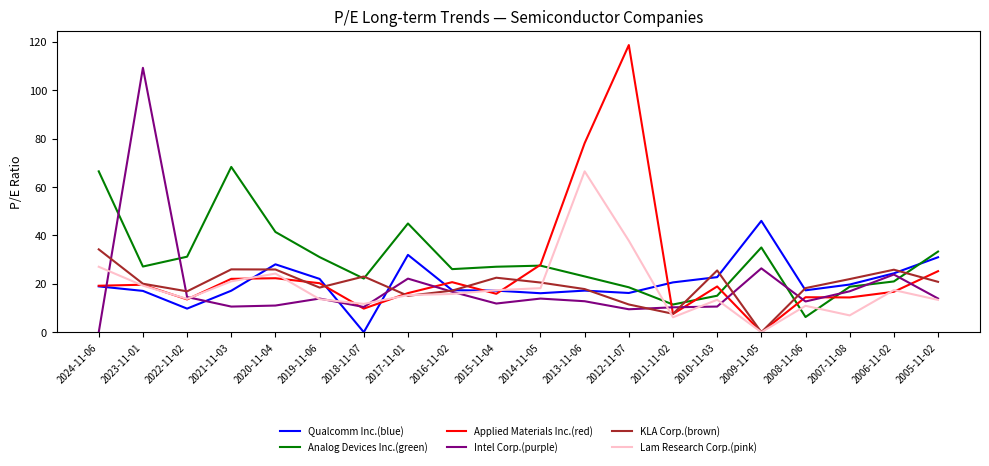

What is the difference between the highest and lowest values at 2020-11-04?

30.4